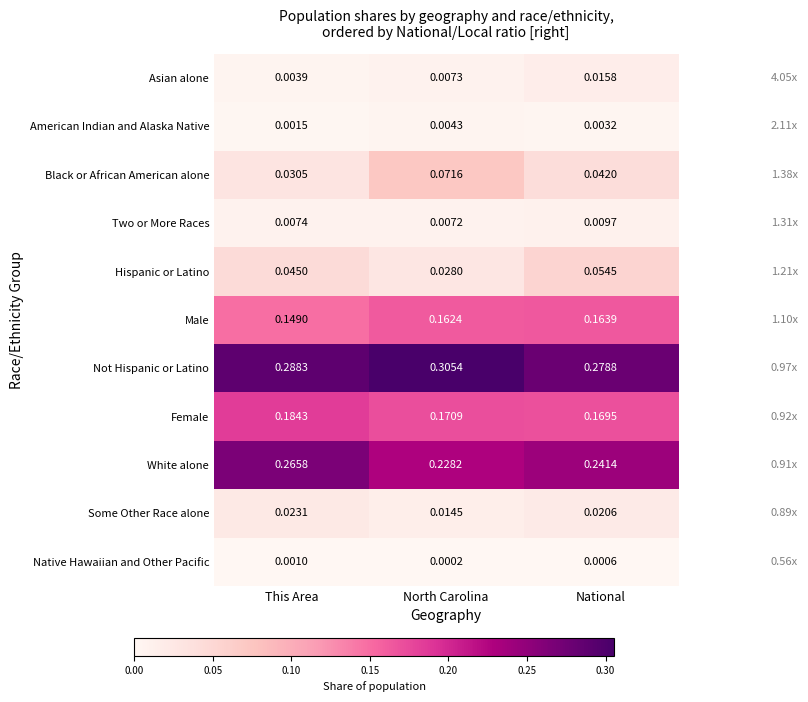

Where is Not Hispanic or Latino nearest to the value 0?

National